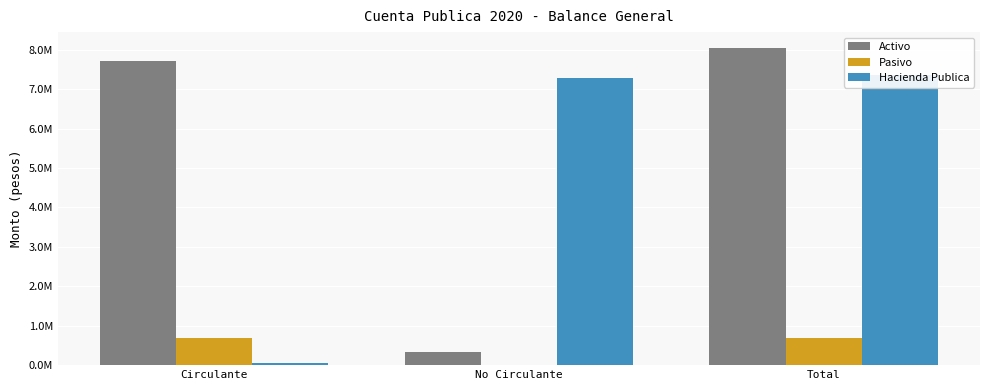

What is the difference between the Pasivo values at No Circulante and Total?

689060